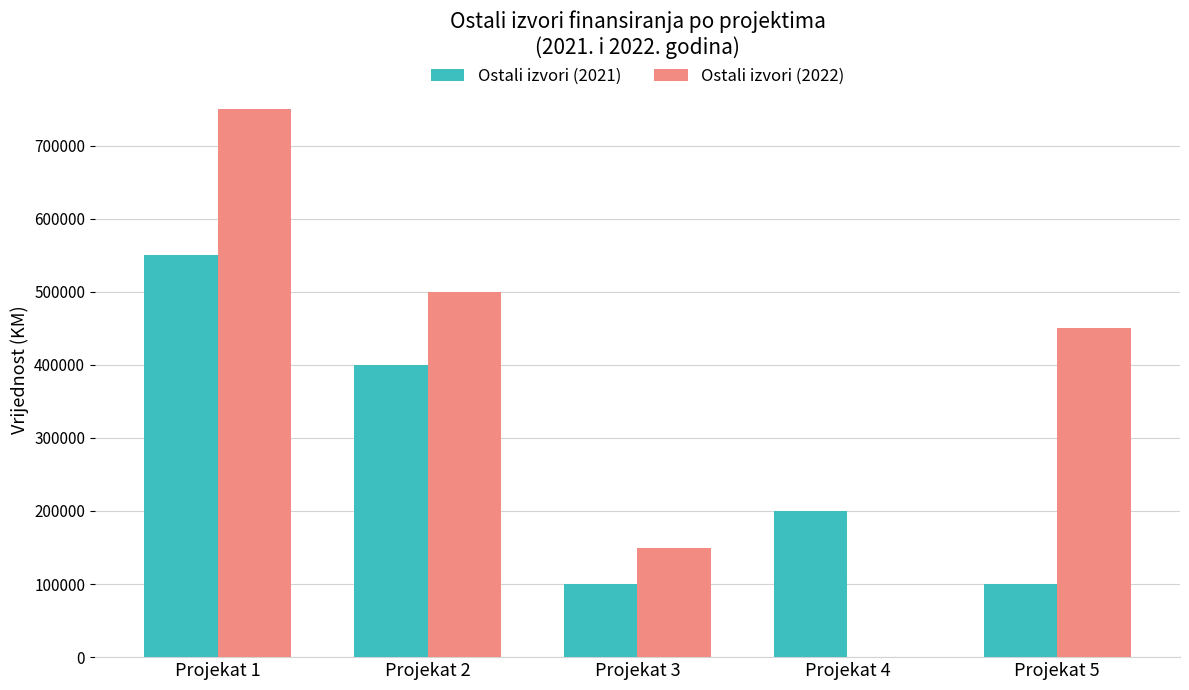

Are the bars grouped side by side (vs. stacked)?

Yes